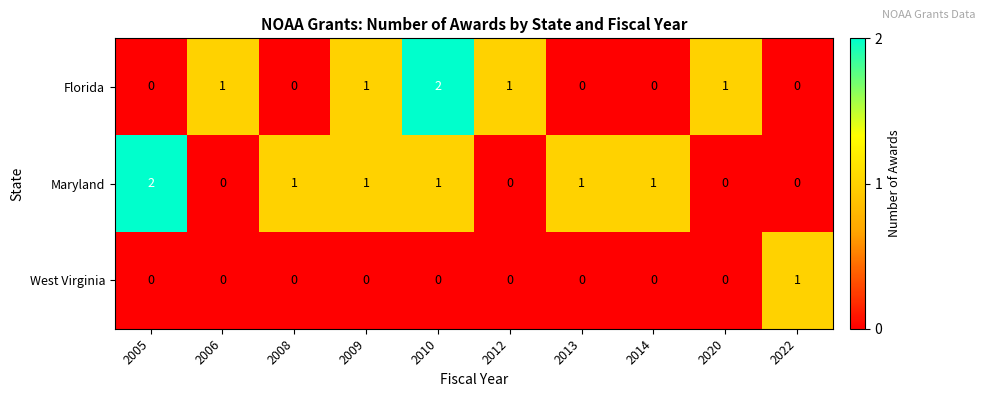

True or false: Maryland has a value of 1 at 2022.

False